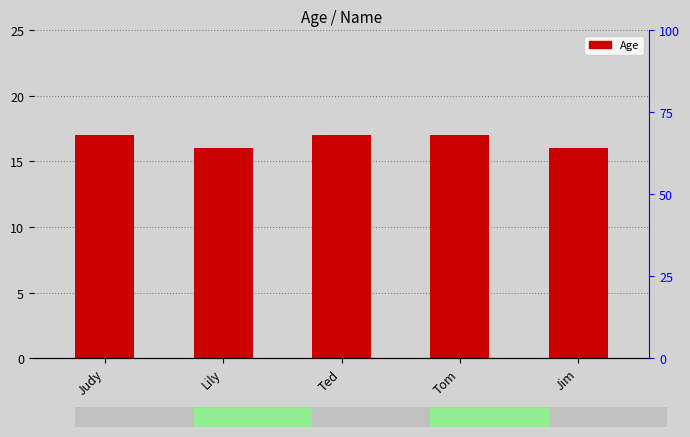

What is the minimum value shown in the chart?

16